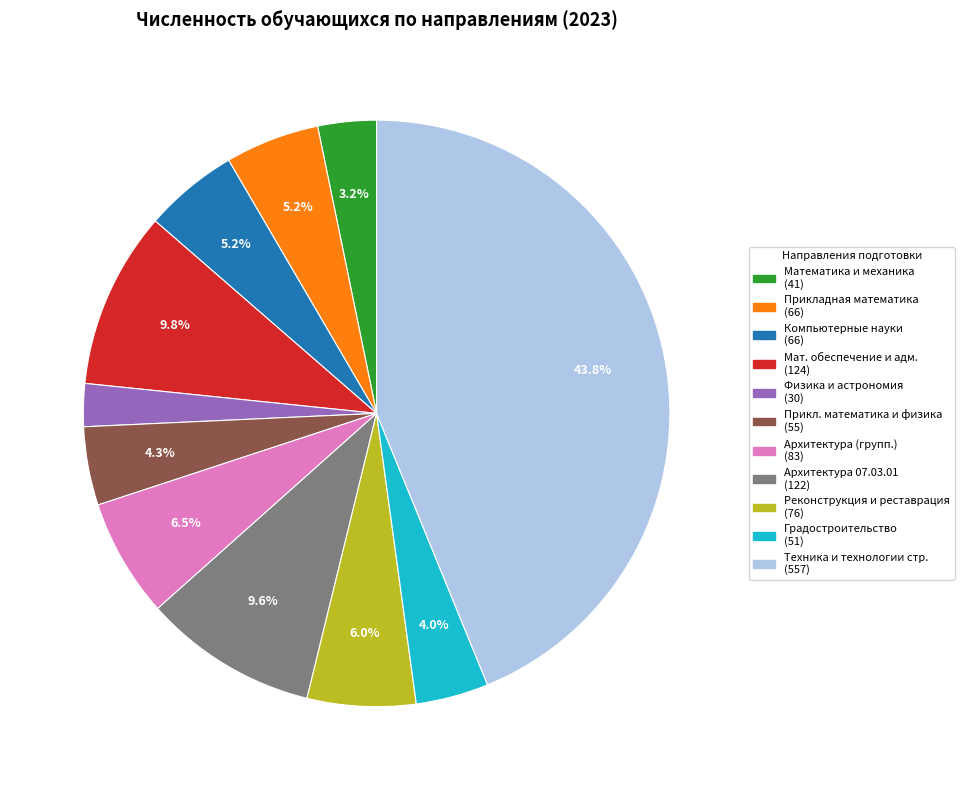

Is there a majority slice in this chart?

No